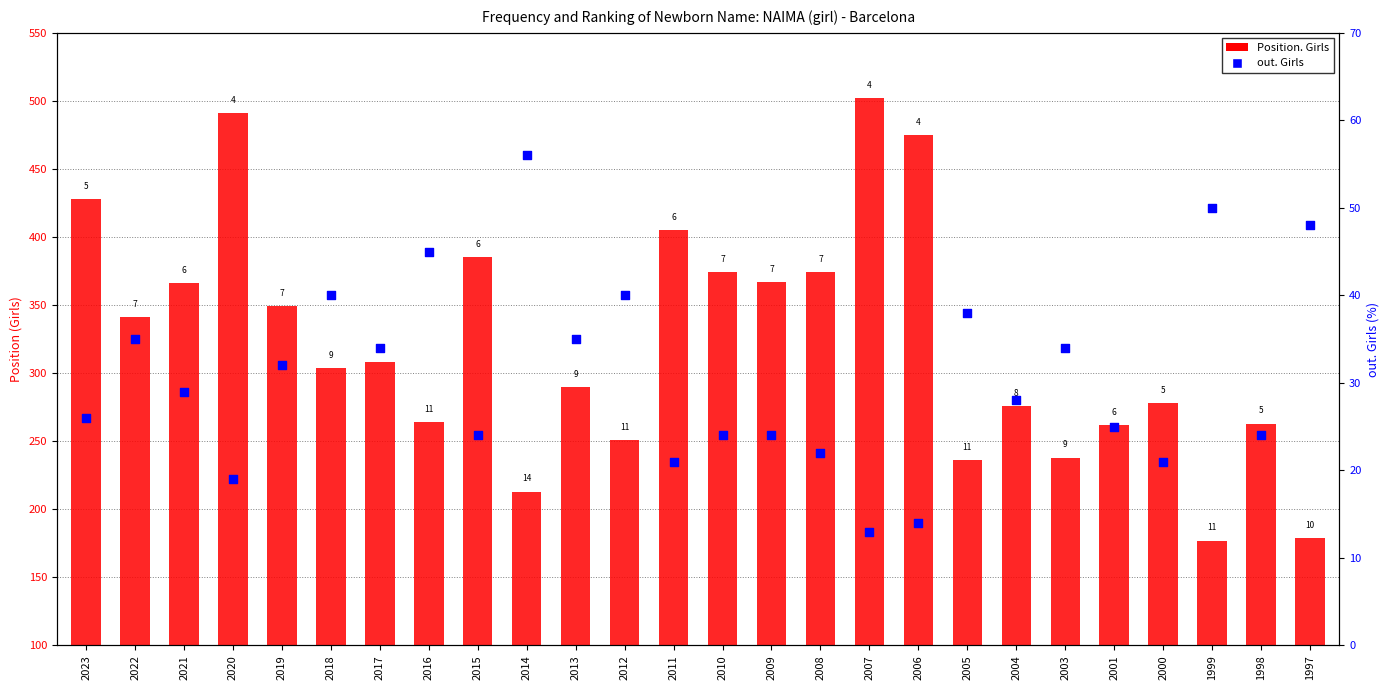

Which series reaches the minimum Y coordinate?

out. Girls